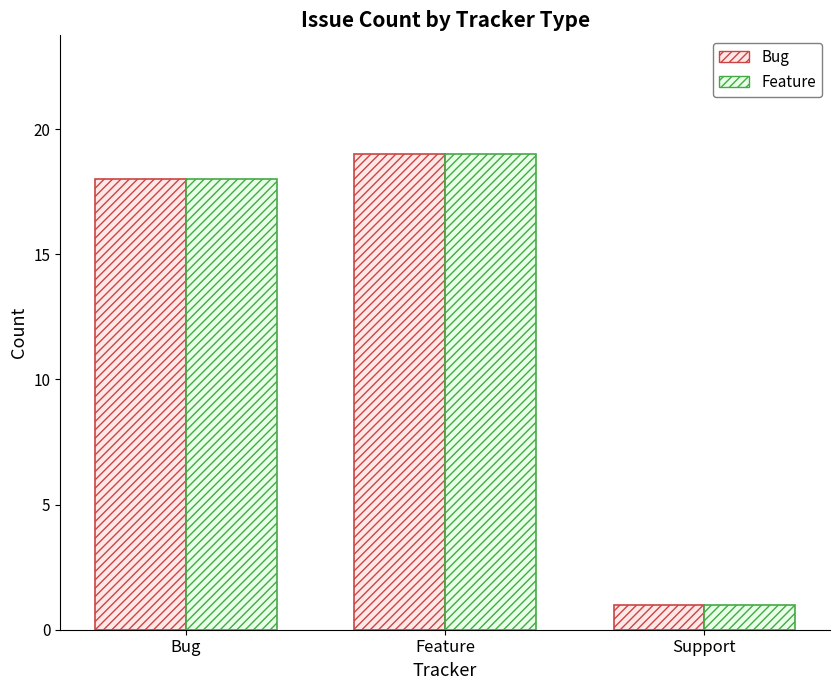

At which category does the chart reach its minimum across all series?

Support